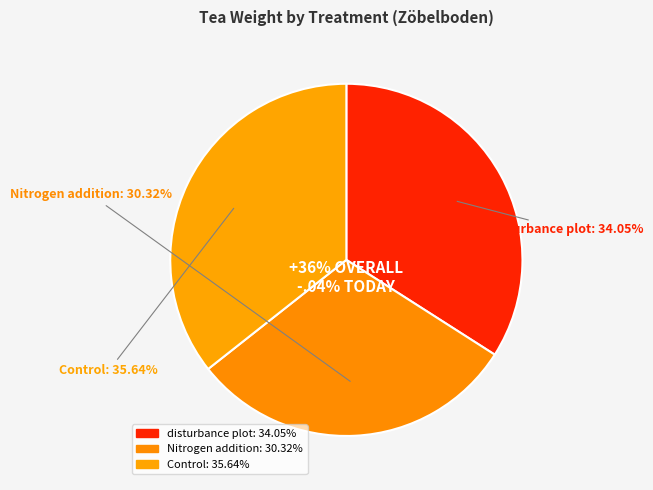

Between disturbance plot and Control, which is larger?

Control